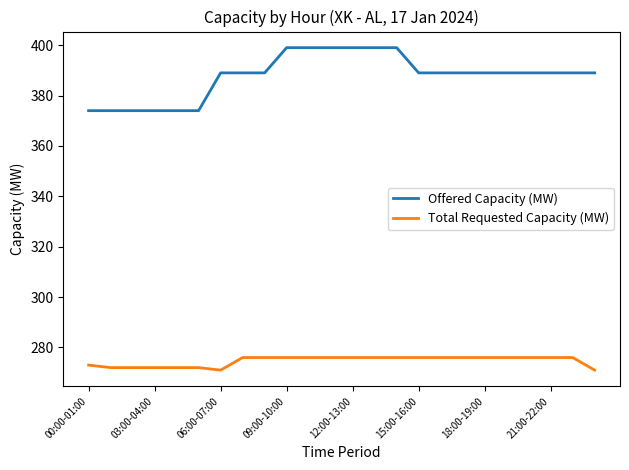

What is the difference between the maximum and minimum values in the Offered Capacity (MW) series?

25